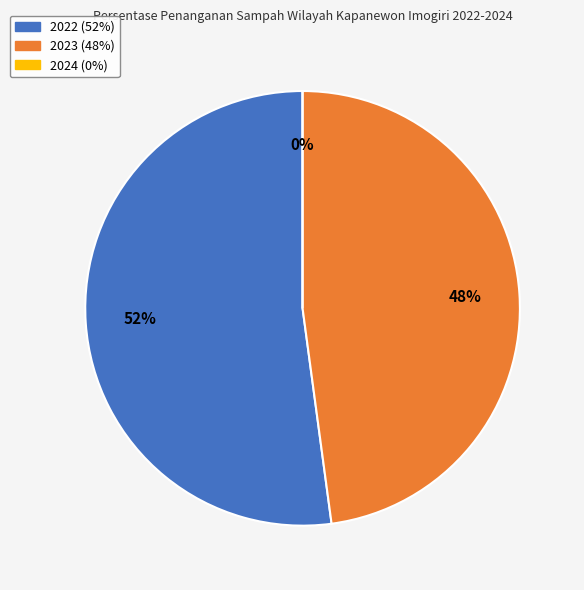

What is the smallest slice in the pie chart?

2024